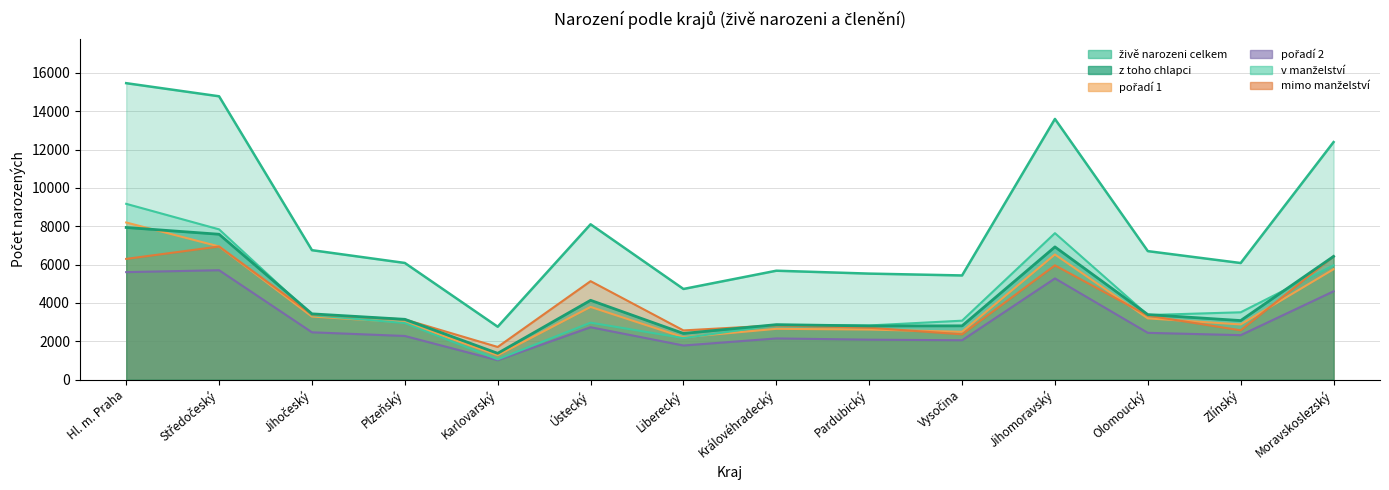

How many categories are shown in the chart?

14